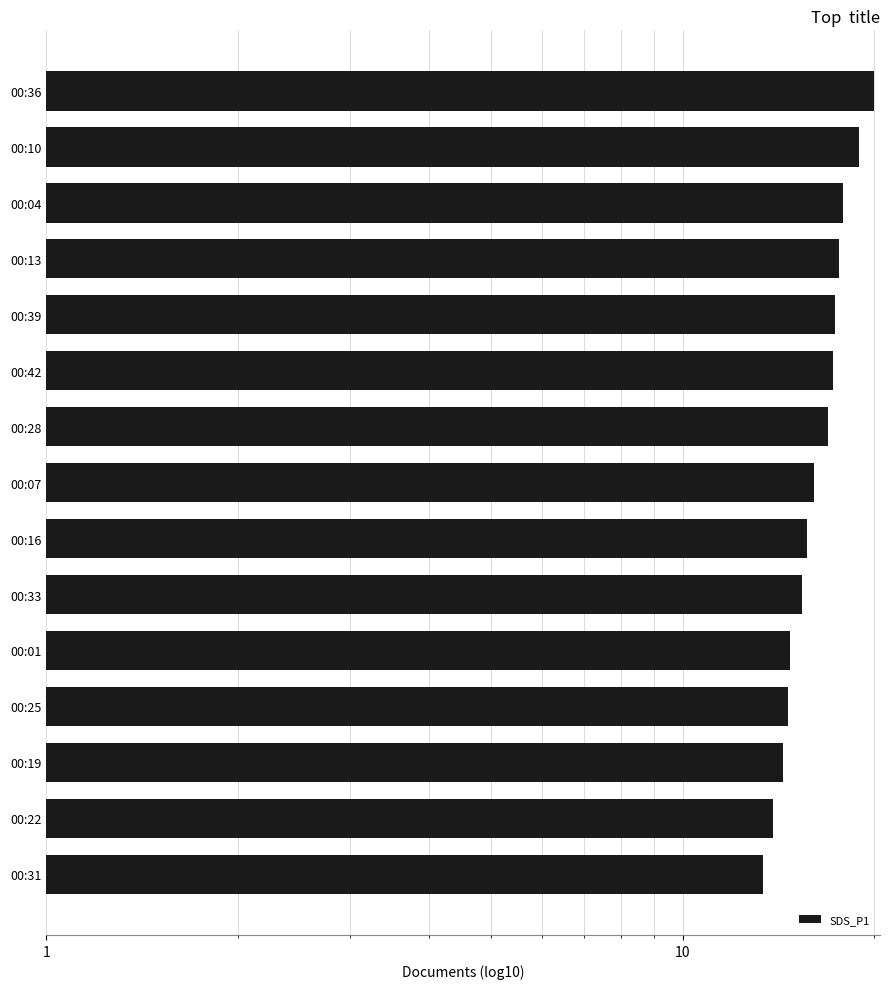

How many data points are above 16?

8